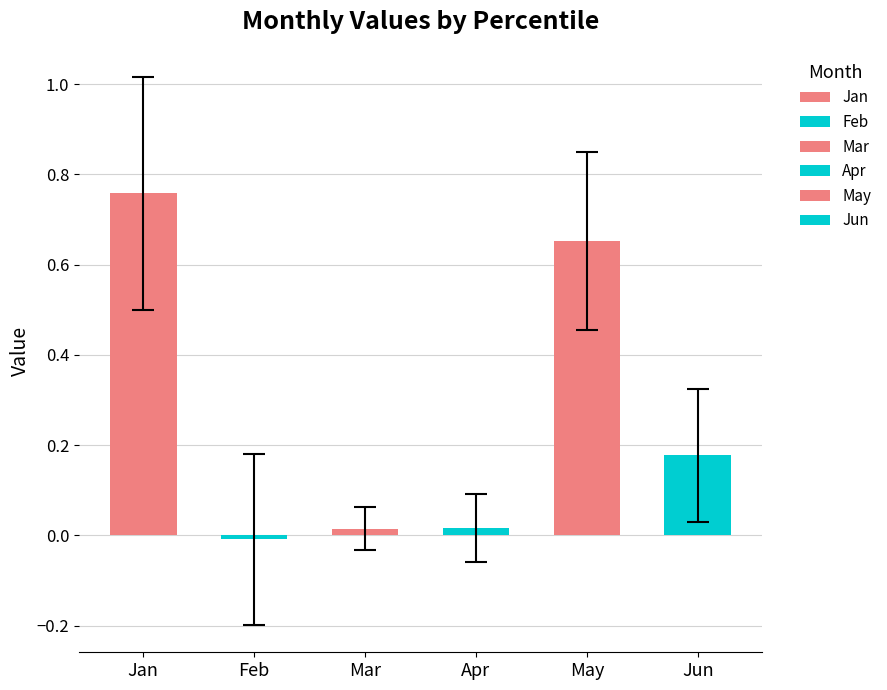

What is the change in value from May to Jun?

-0.5